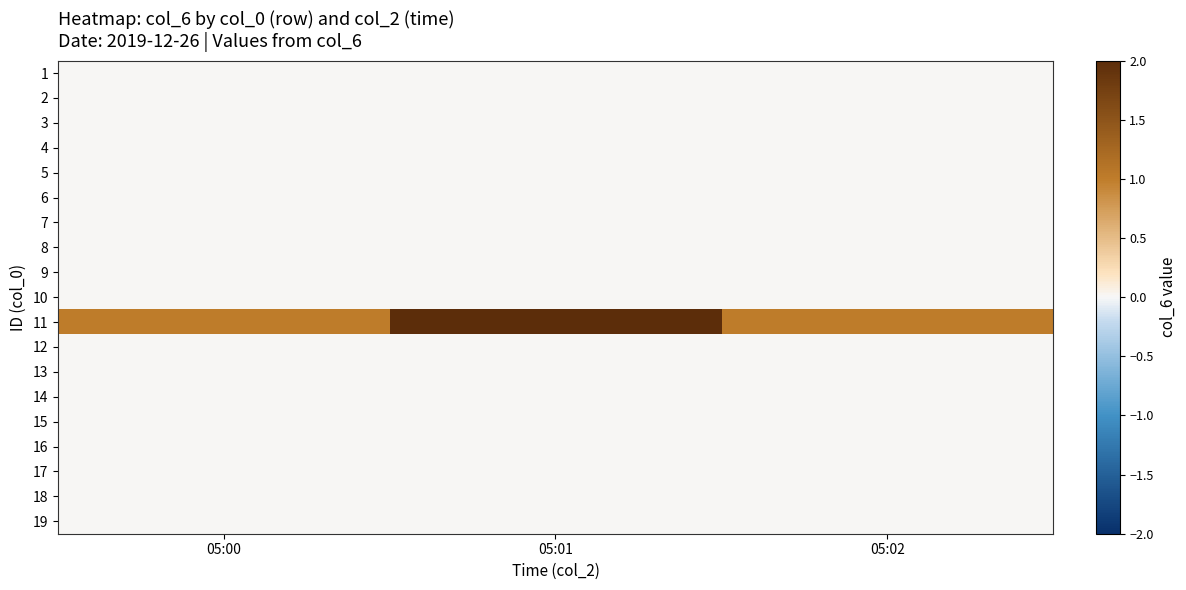

At how many categories does at least one series exceed 0?

3